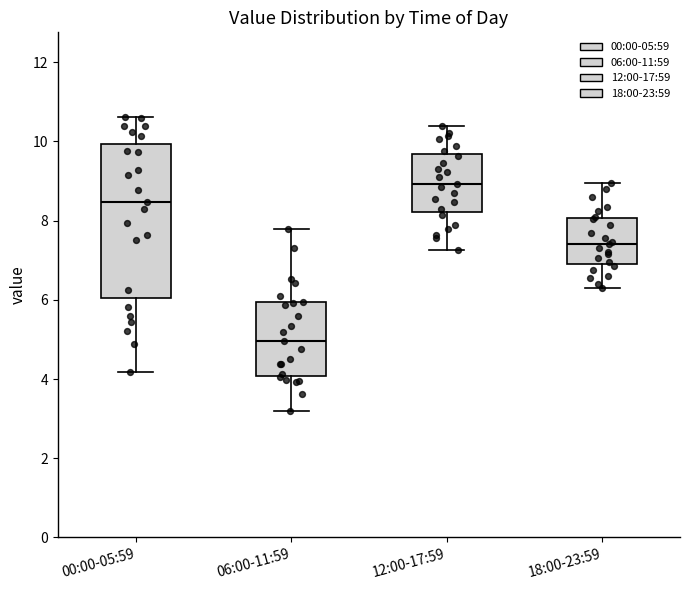

Which box is the tallest, from its lower edge to its upper edge?

00:00-05:59